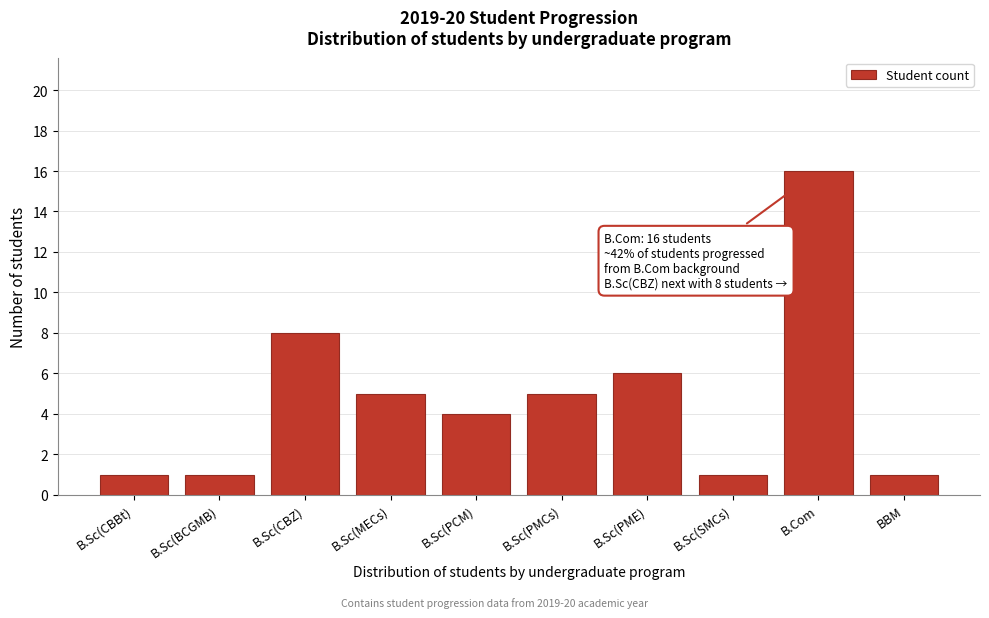

Reading left to right, list all the values displayed in this chart.

B.Sc(CBBt)=1	B.Sc(BCGMB)=1	B.Sc(CBZ)=8	B.Sc(MECs)=5	B.Sc(PCM)=4	B.Sc(PMCs)=5	B.Sc(PME)=6	B.Sc(SMCs)=1	B.Com=16	BBM=1